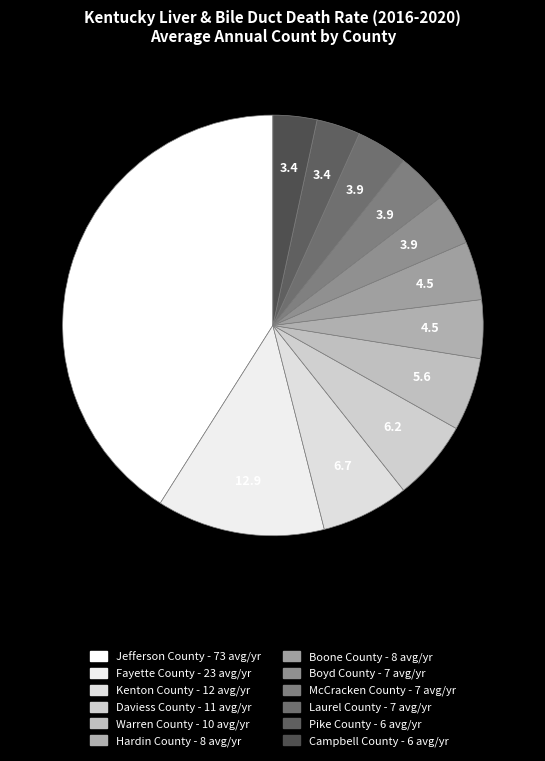

How much of the chart is everything except Hardin County?

95.5%